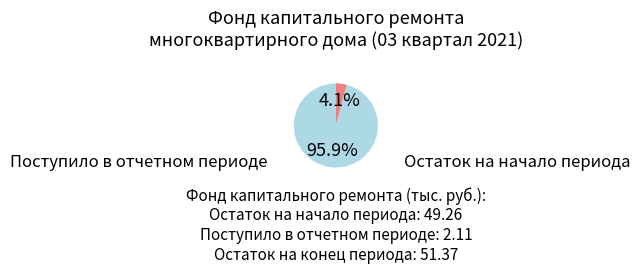

To the nearest percent, what is the average slice percentage?

50%